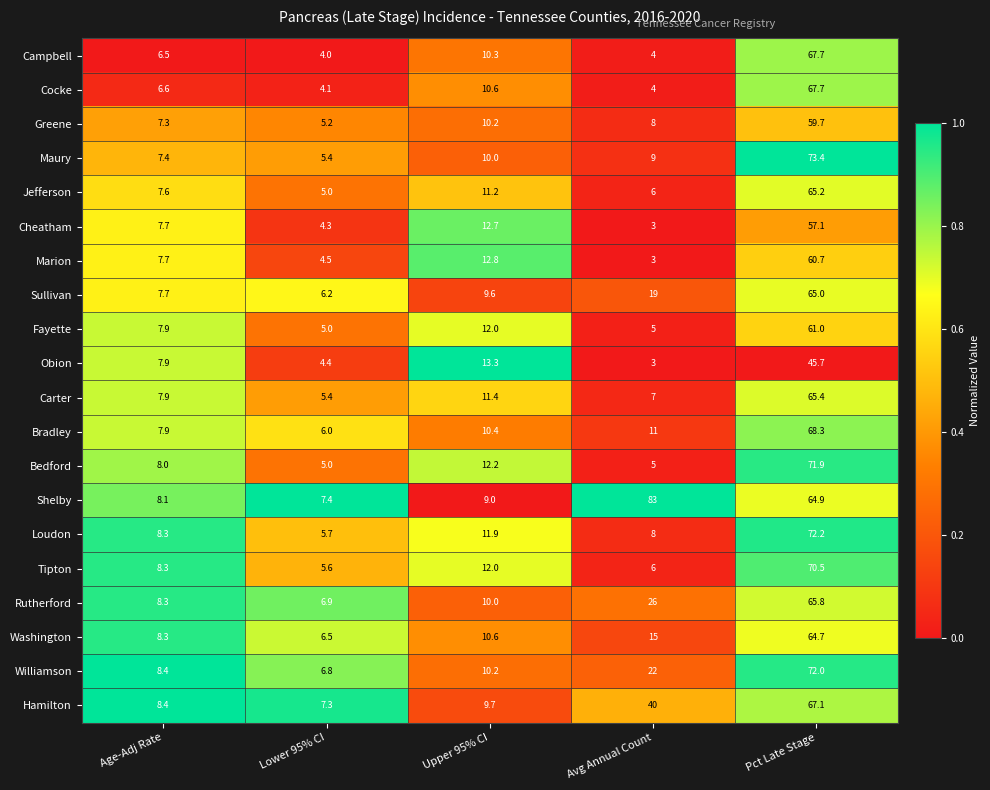

Which series has the largest range (max minus min)?

Shelby